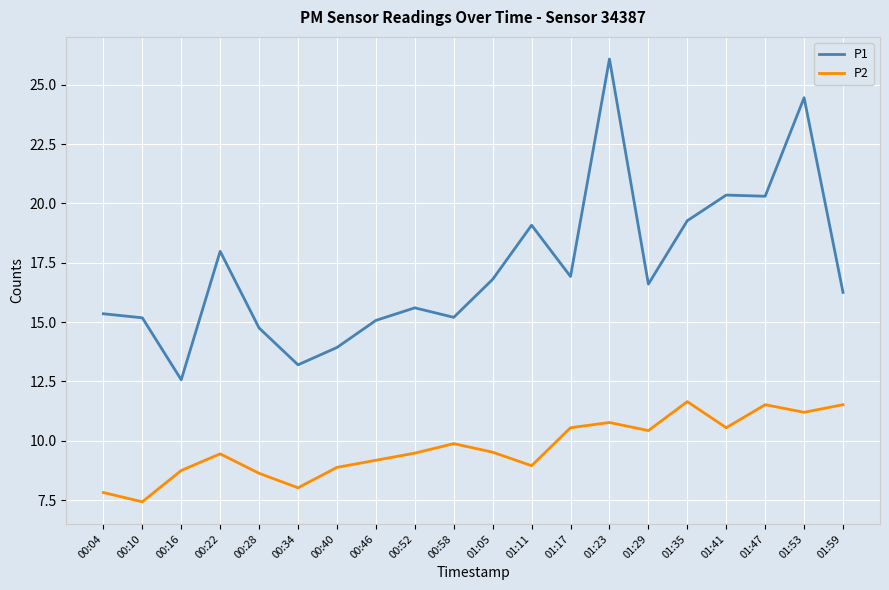

What is the difference between the P1 values at 00:22 and 01:29?

1.4